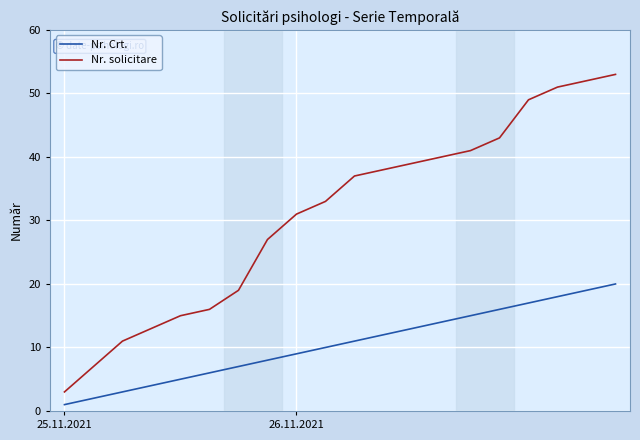

List the series in order of their peak value, highest first.

Nr. solicitare, Nr. Crt.